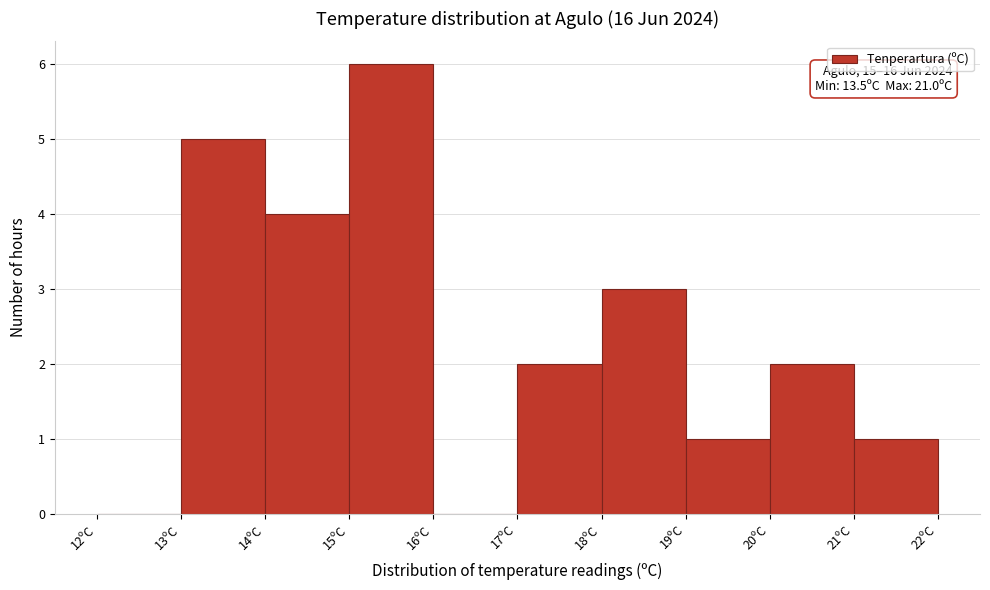

Over which range of the x-axis is the bar tallest?

15 to 16